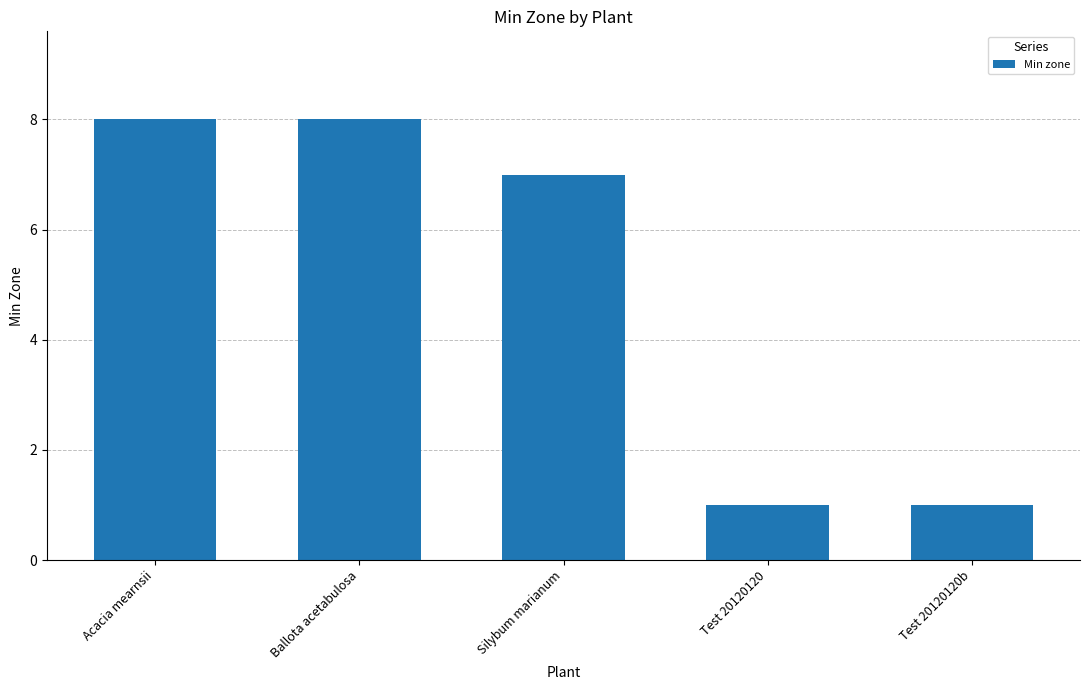

What is the greatest value displayed?

8